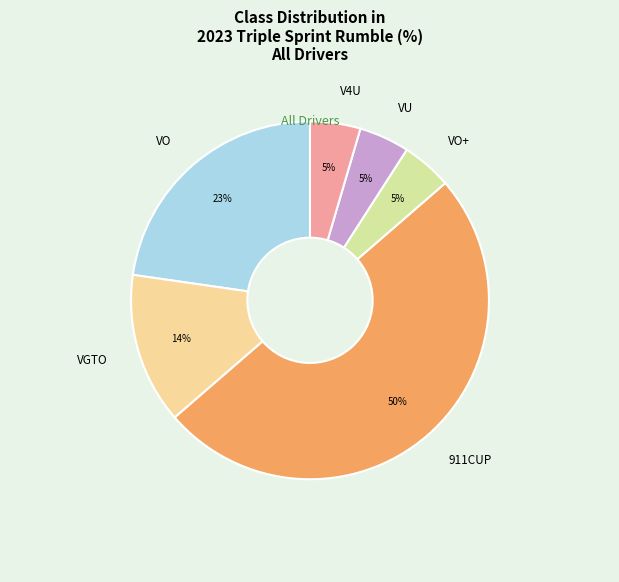

What is the largest slice in the pie chart?

911CUP